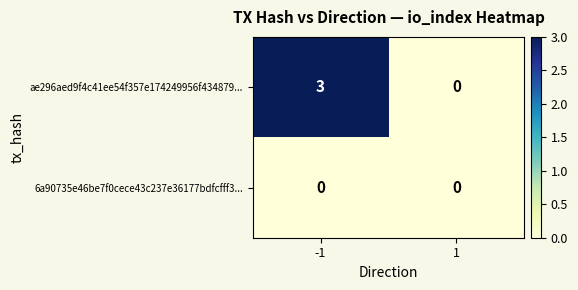

How many categories are shown in the chart?

2